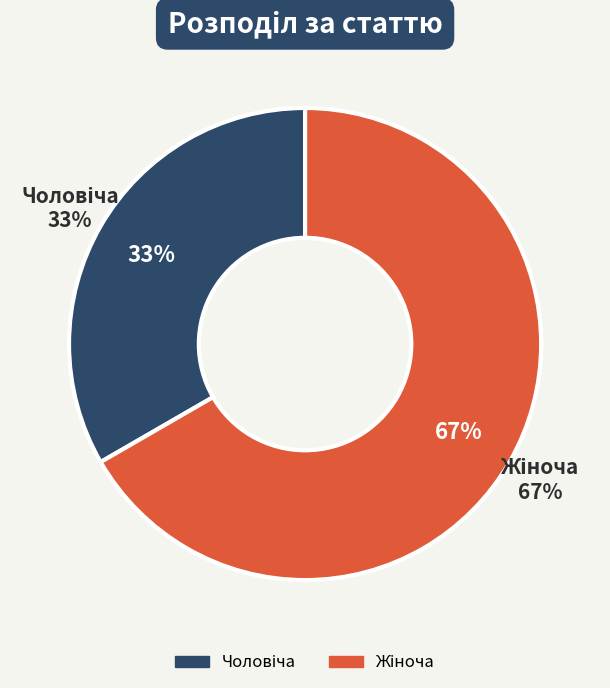

How many slices are in this pie chart?

2